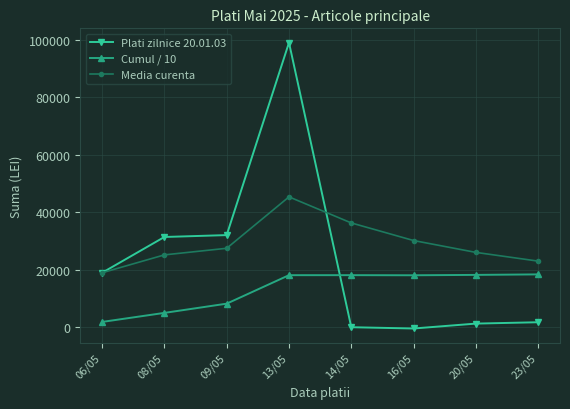

Where is the first local maximum for Media curenta?

13/05